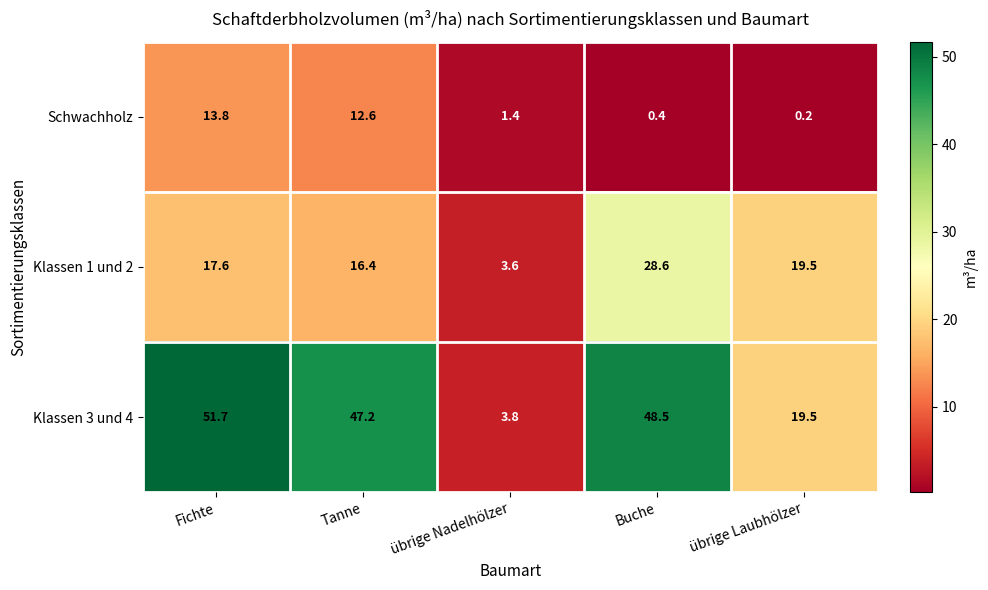

What is the sum of the Klassen 1 und 2 values at übrige Nadelhölzer and Tanne?

20.0